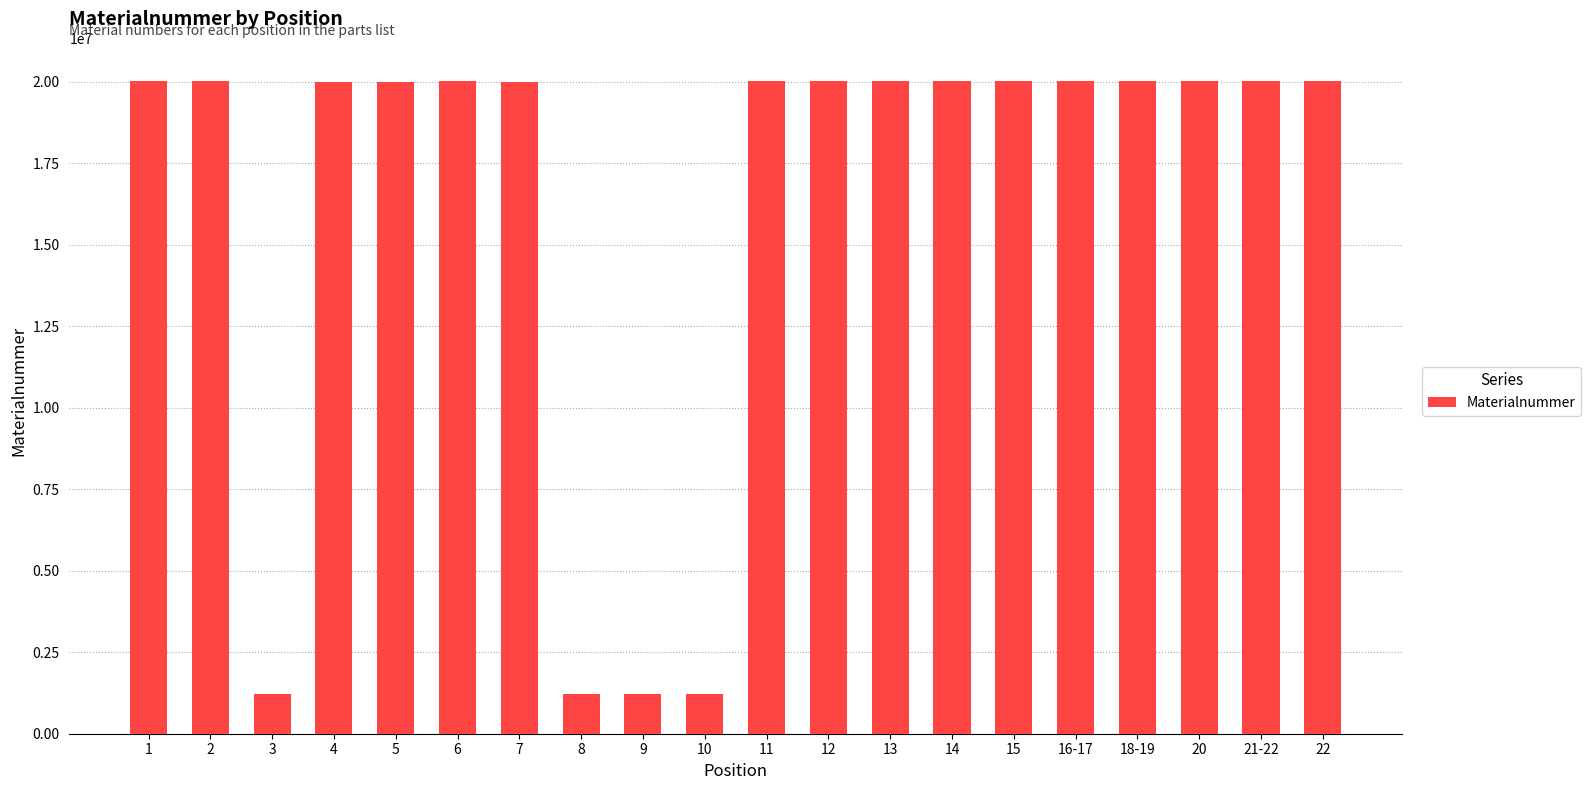

What is the smallest value displayed?

1220297